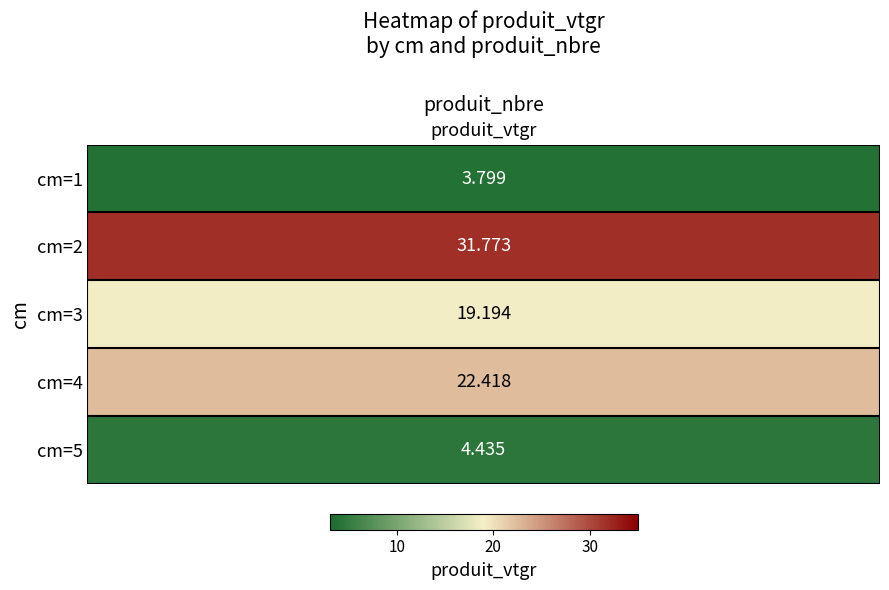

What is the difference between the 1 values at 0 and 4?

0.6